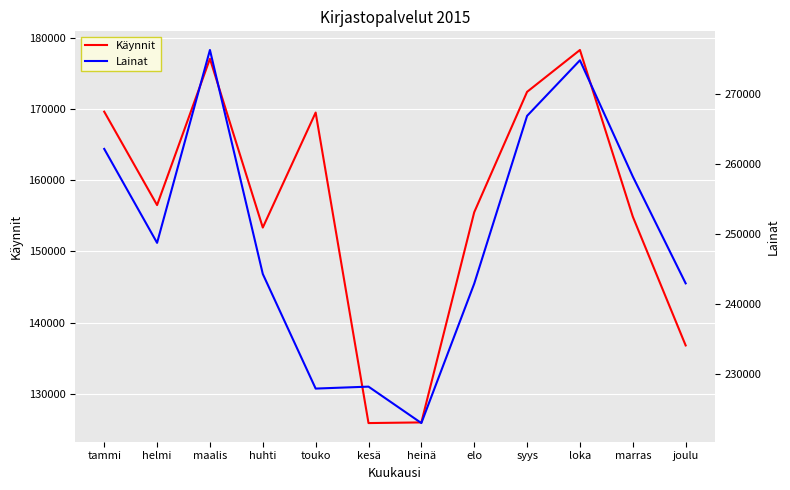

Where is the first local minimum for Lainat?

helmi